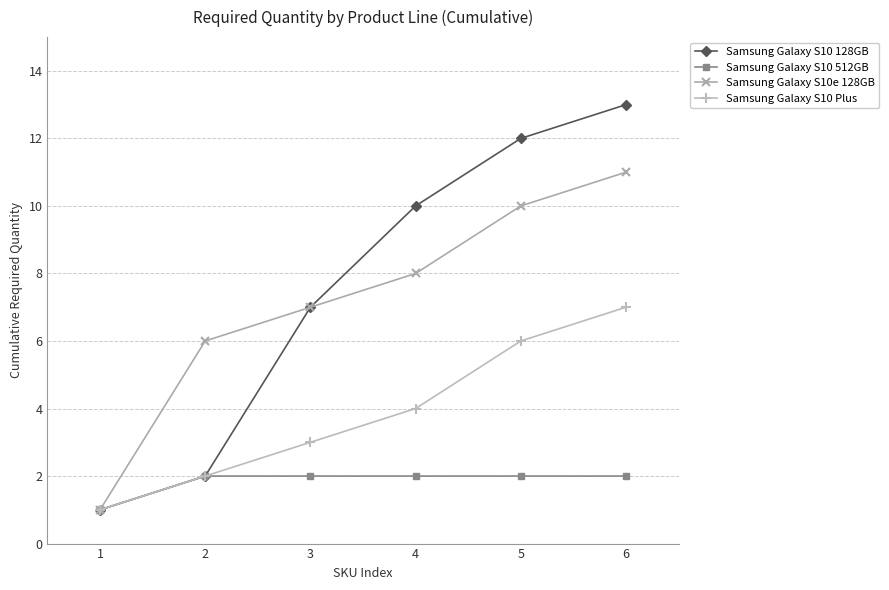

Between 1 and 2, which series saw the biggest shift?

Samsung Galaxy S10e 128GB